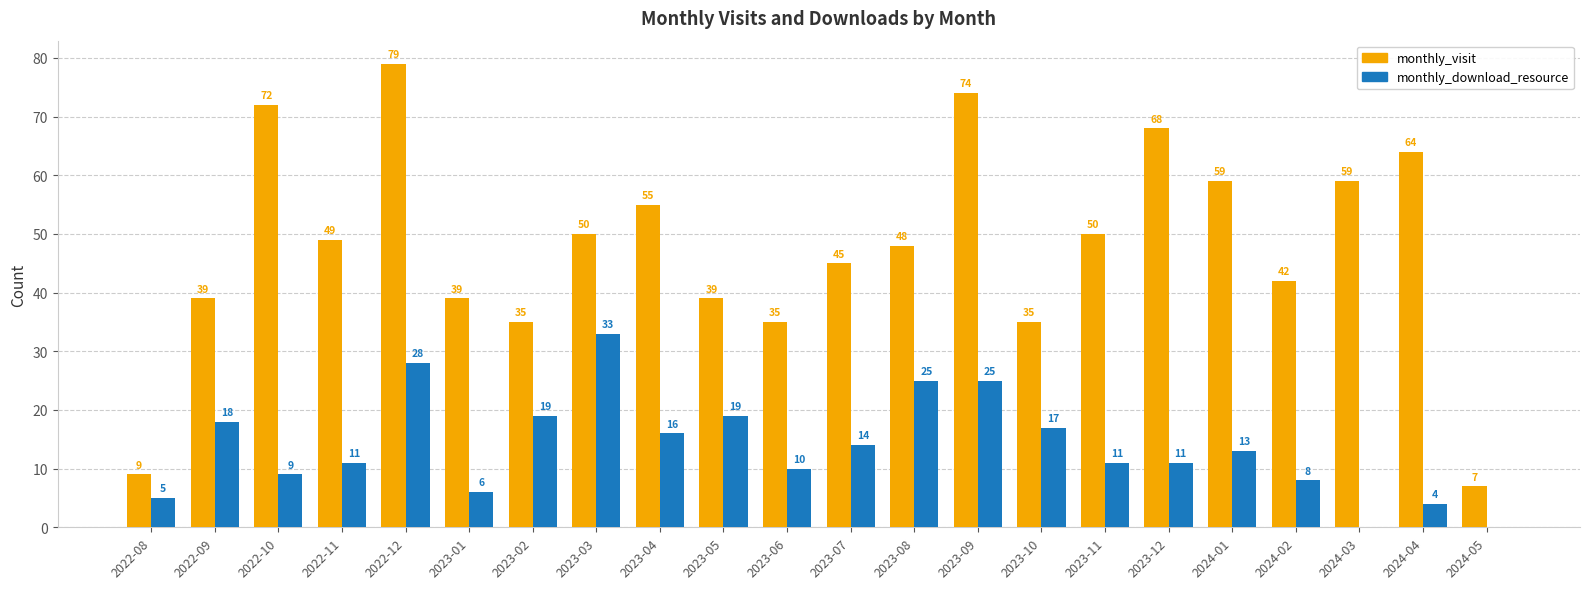

Reading right to left, transcribe all the data shown in this chart.

monthly_visit: 2024-05=7	2024-04=64	2024-03=59	2024-02=42	2024-01=59	2023-12=68	2023-11=50	2023-10=35	2023-09=74	2023-08=48	2023-07=45	2023-06=35	2023-05=39	2023-04=55	2023-03=50	2023-02=35	2023-01=39	2022-12=79	2022-11=49	2022-10=72	2022-09=39	2022-08=9
monthly_download_resource: 2024-05=0	2024-04=4	2024-03=0	2024-02=8	2024-01=13	2023-12=11	2023-11=11	2023-10=17	2023-09=25	2023-08=25	2023-07=14	2023-06=10	2023-05=19	2023-04=16	2023-03=33	2023-02=19	2023-01=6	2022-12=28	2022-11=11	2022-10=9	2022-09=18	2022-08=5